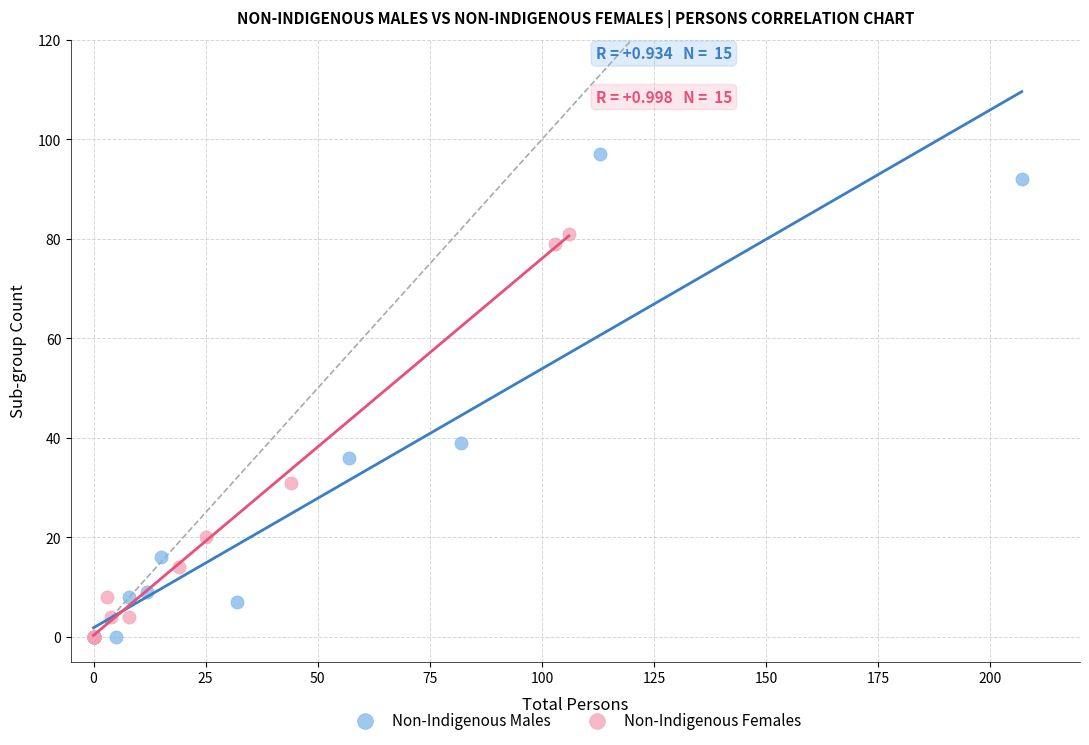

Which series has the largest Y range (max minus min)?

Non-Indigenous Males